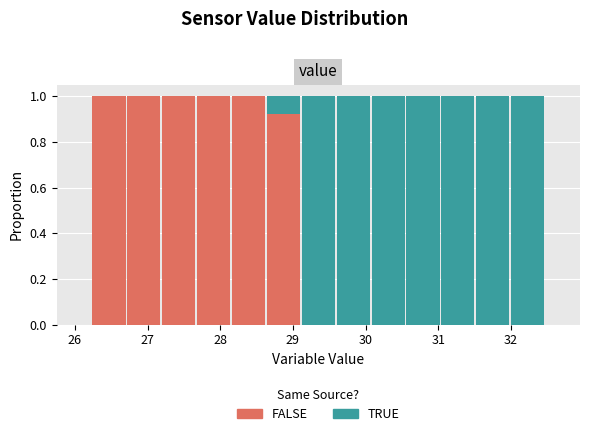

Reading left to right, list every stacked bar in this chart as the range it spans on the x-axis followed by its total height. Neither the bar edges nor the heights are printed on the chart, so give them approximately, as read against the axes.

25.75 to 26.23: 0
26.23 to 26.71: 1
26.71 to 27.19: 1
27.19 to 27.67: 1
27.67 to 28.15: 1
28.15 to 28.63: 1
28.63 to 29.11: 1
29.11 to 29.59: 1
29.59 to 30.07: 1
30.07 to 30.55: 1
30.55 to 31.03: 1
31.03 to 31.51: 1
31.51 to 31.99: 1
31.99 to 32.47: 1
32.47 to 32.95: 0